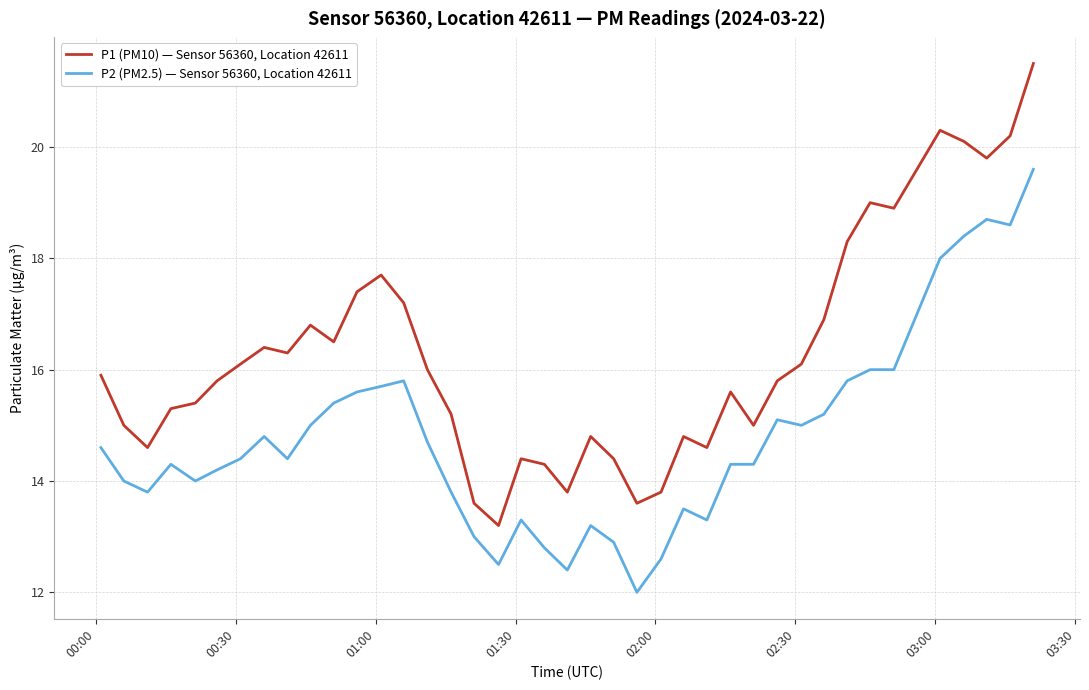

List the series in order of their overall mean, highest first.

P1 (PM10) — Sensor 56360, Location 42611, P2 (PM2.5) — Sensor 56360, Location 42611